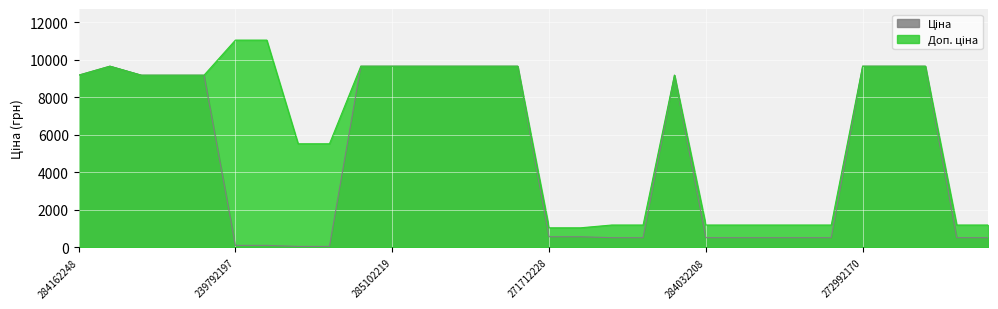

How many lines are shown in the chart?

2